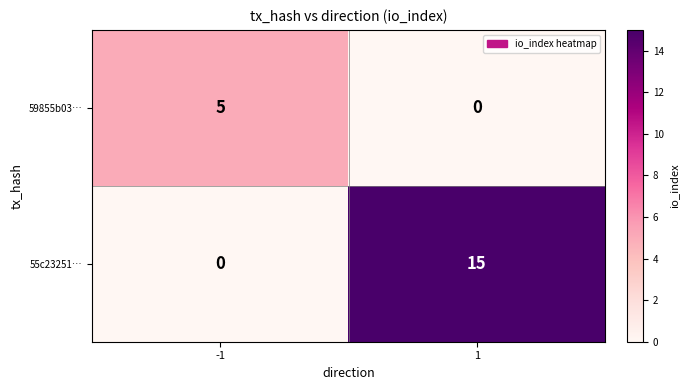

What is the sum of all 55c23251… values?

15